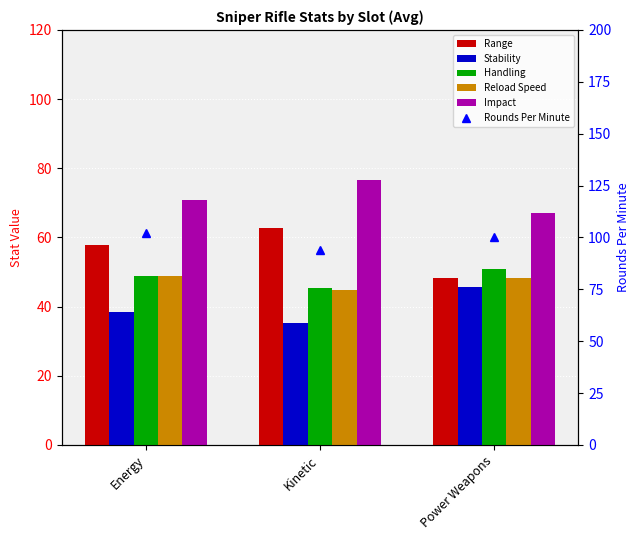

Which has a higher value, Power Weapons or Energy?

Energy